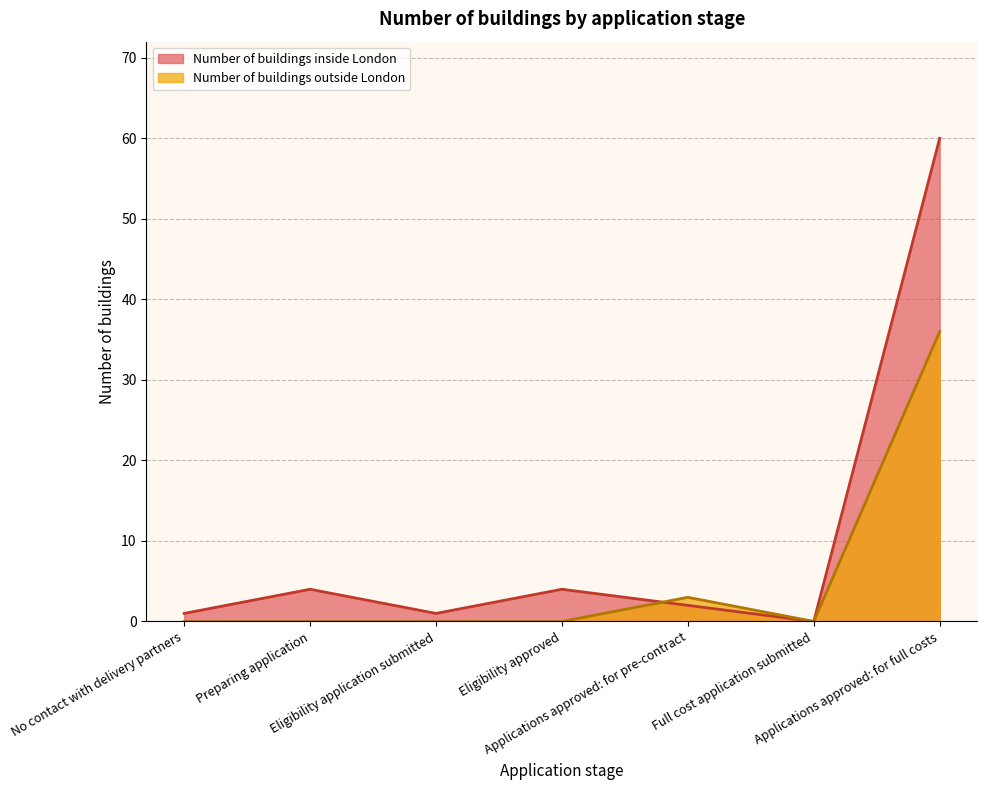

What position from the left is Eligibility approved?

4